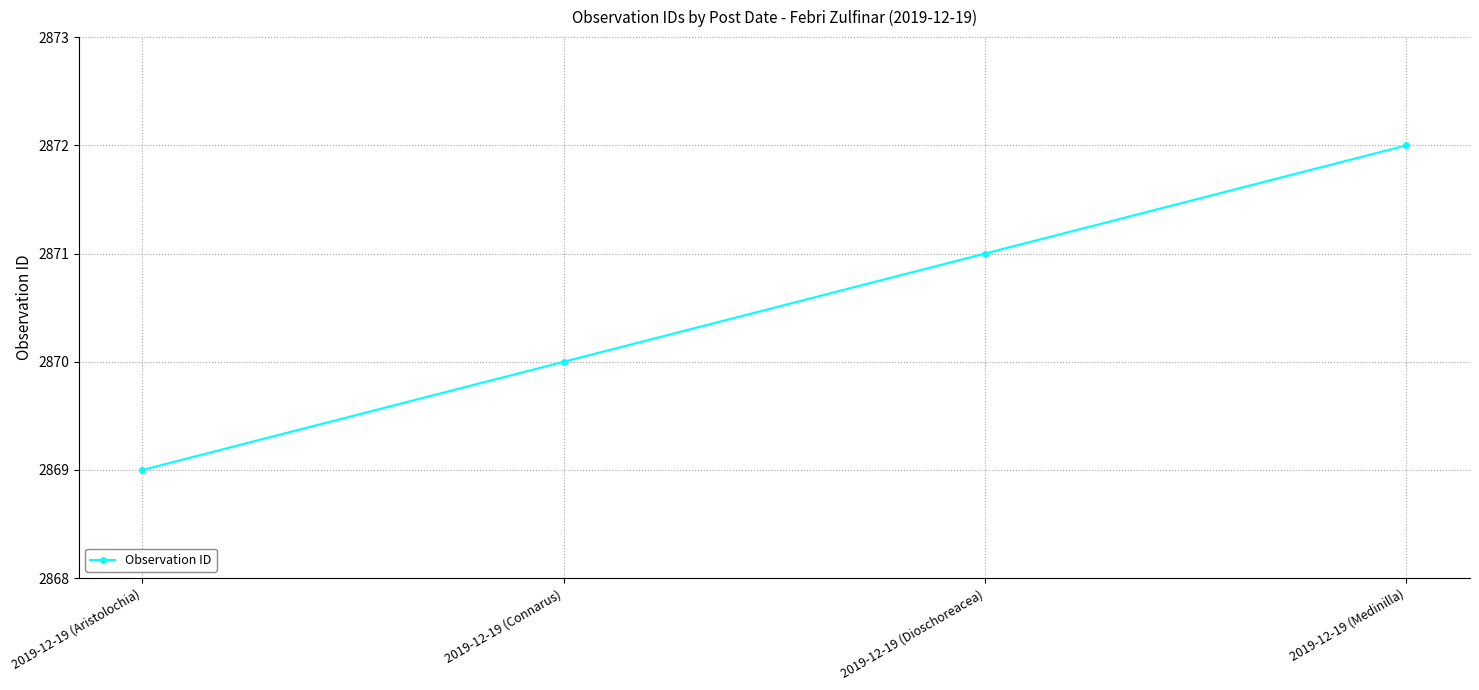

What is the label of the 4th point from the right?

2019-12-19 (Aristolochia)